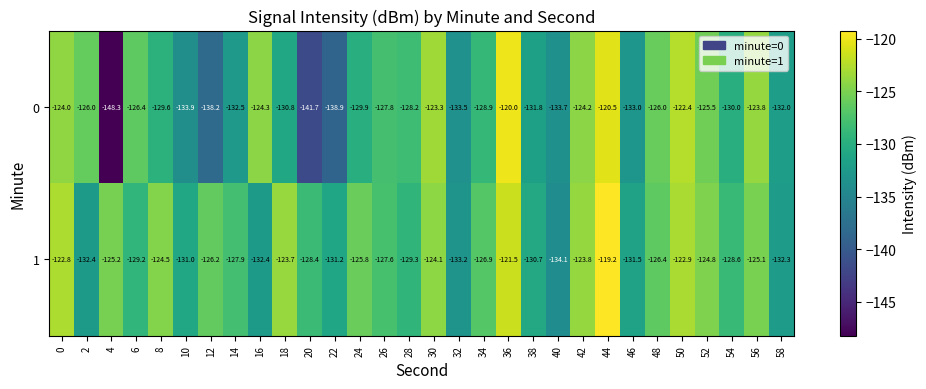

Between 16 and 38, which series saw the biggest shift?

0